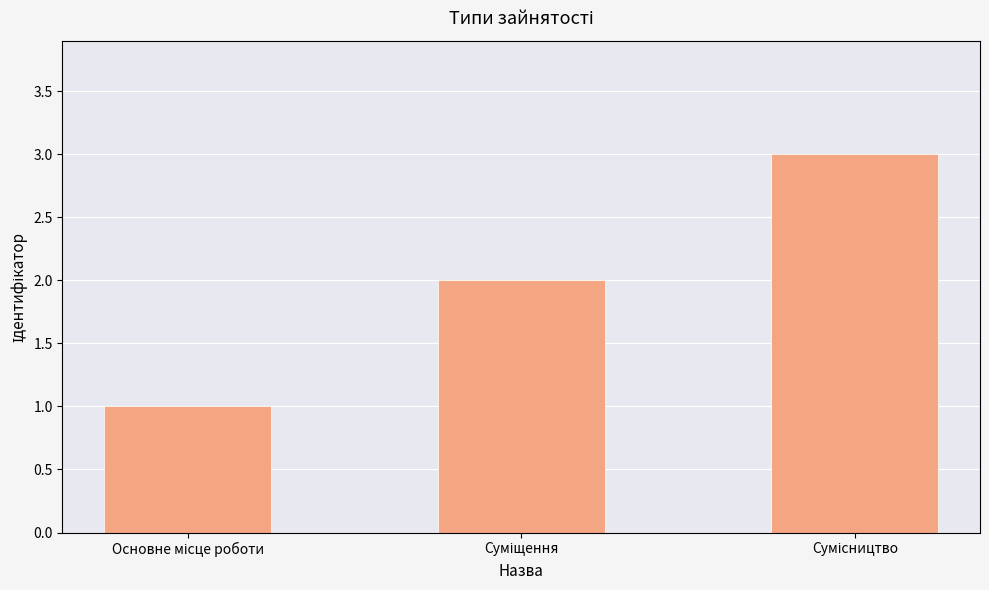

What is the maximum value shown in the chart?

3